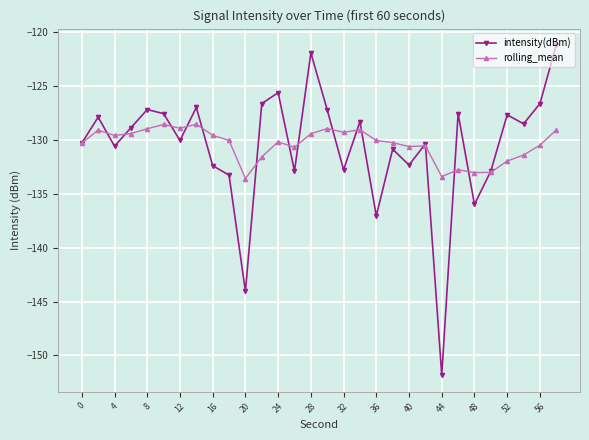

What is the difference between the maximum and second lowest values in the rolling_mean series?

4.9